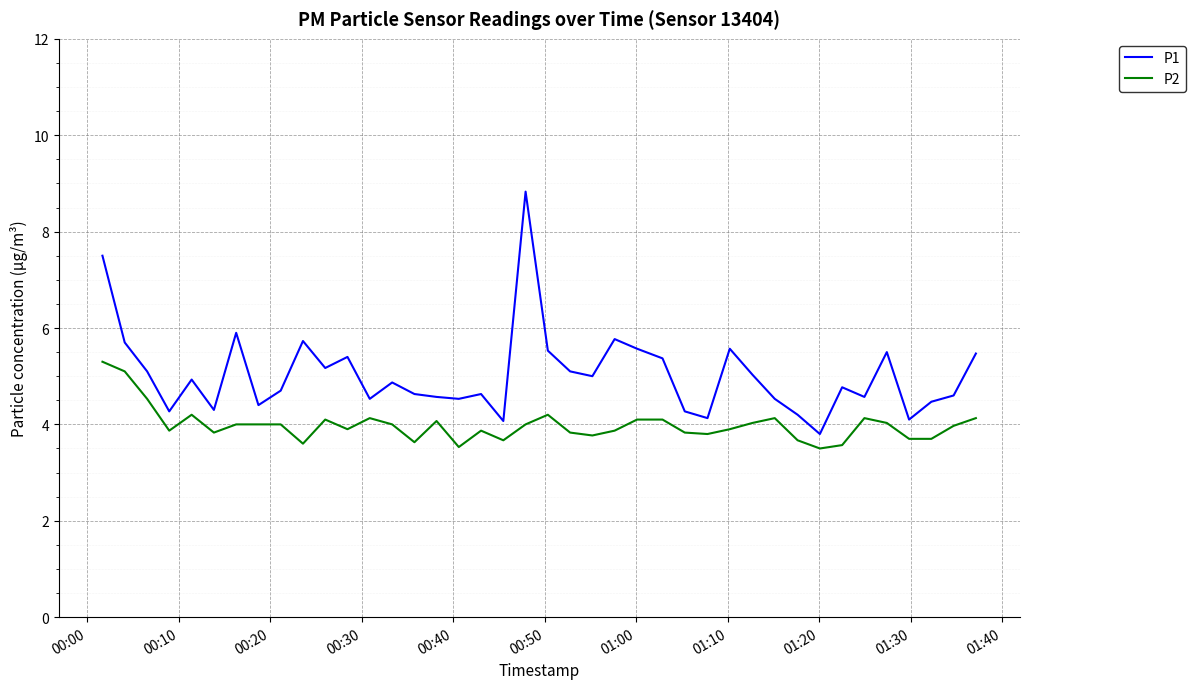

True or false: P2 and P1 cross at least once.

False